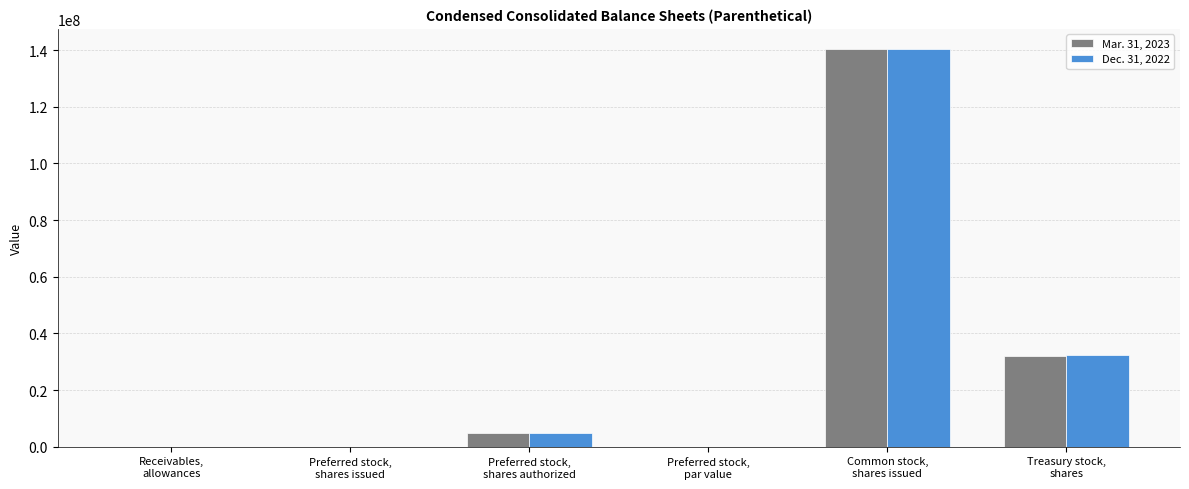

What is the greatest value displayed?

140525055